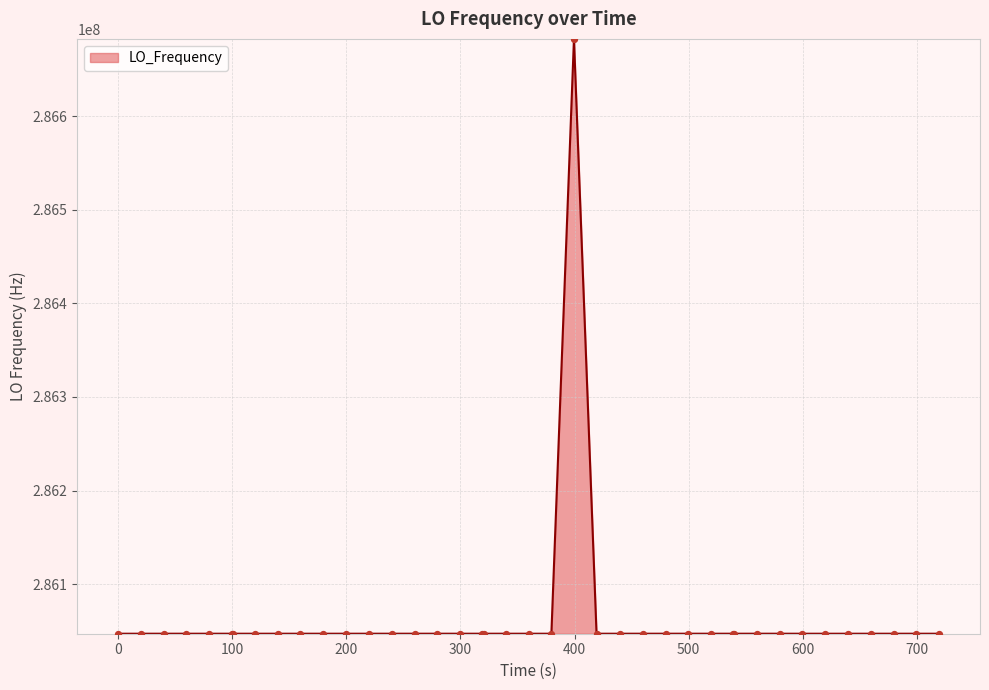

What is the difference between the maximum and minimum values?

635715.0